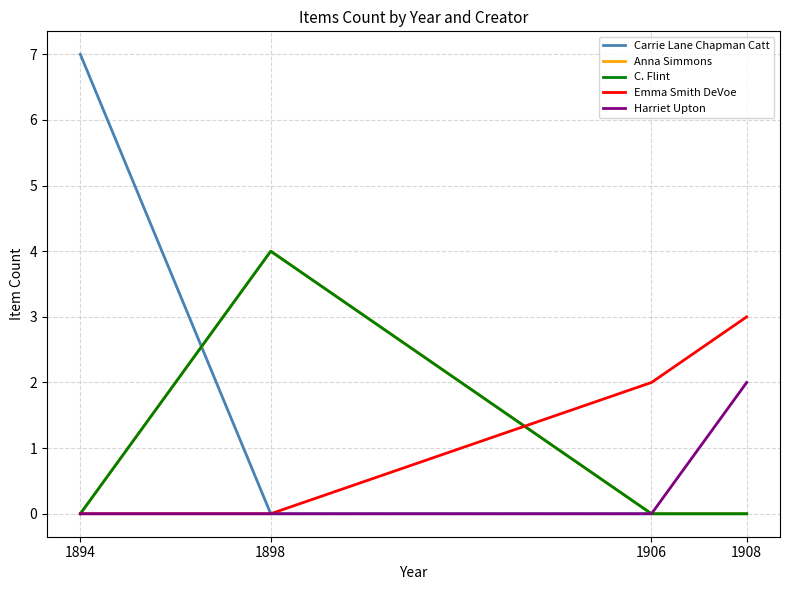

Does the chart have visible grid lines?

Yes